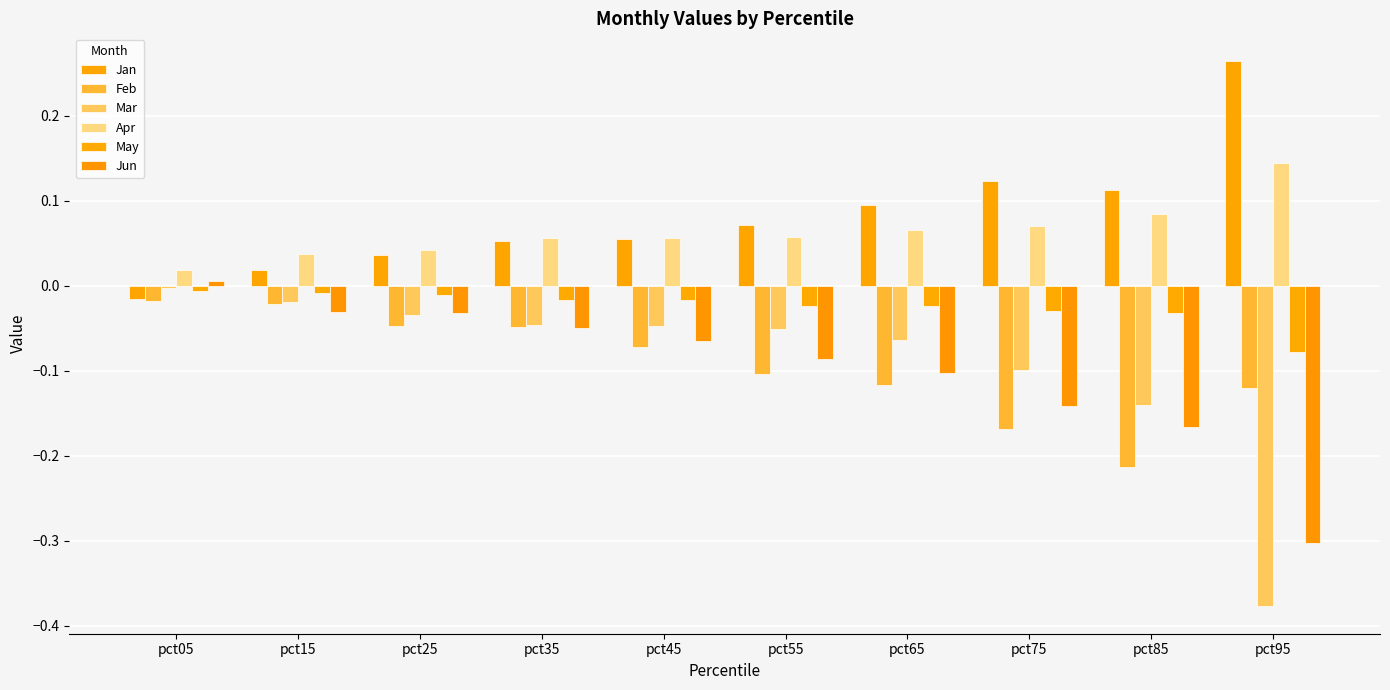

How many series are shown in this chart?

6